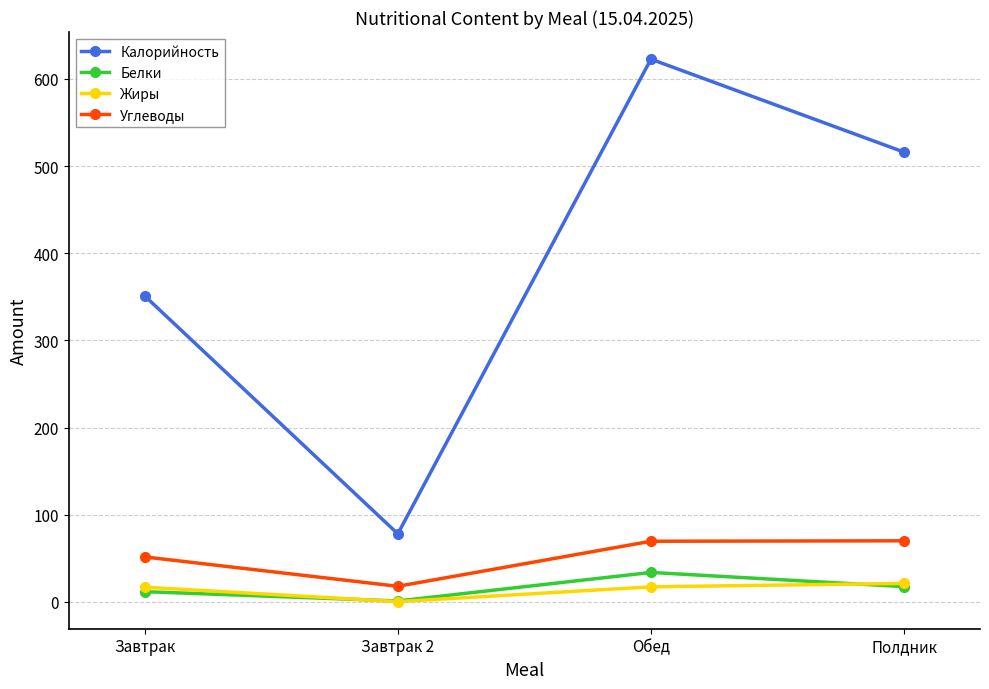

True or false: Углеводы and Жиры intersect in this chart.

False